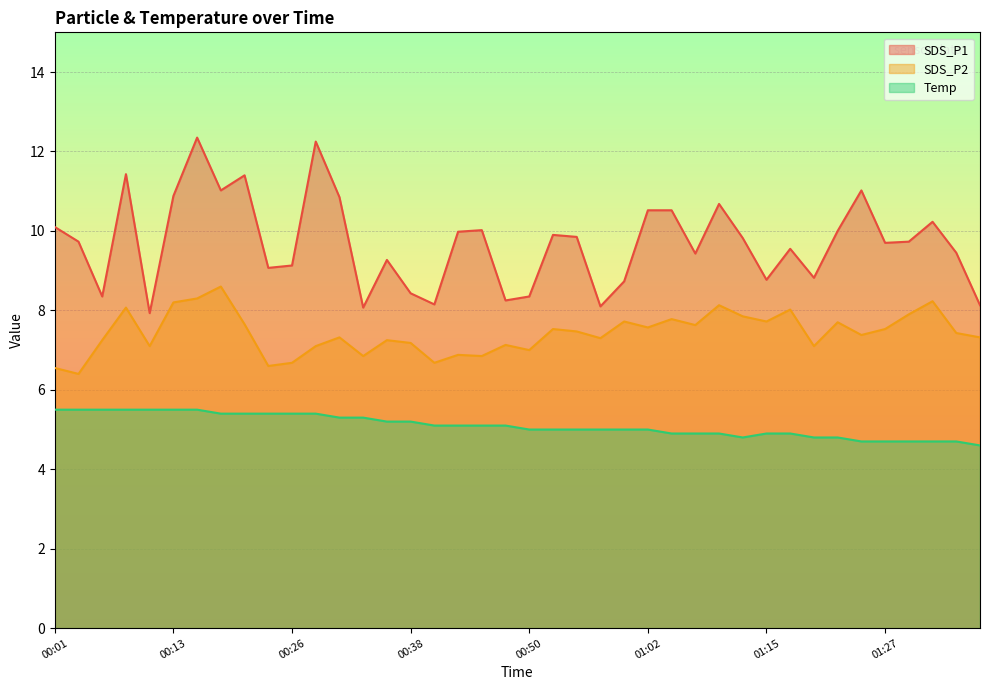

True or false: SDS_P1 and SDS_P2 intersect in this chart.

False